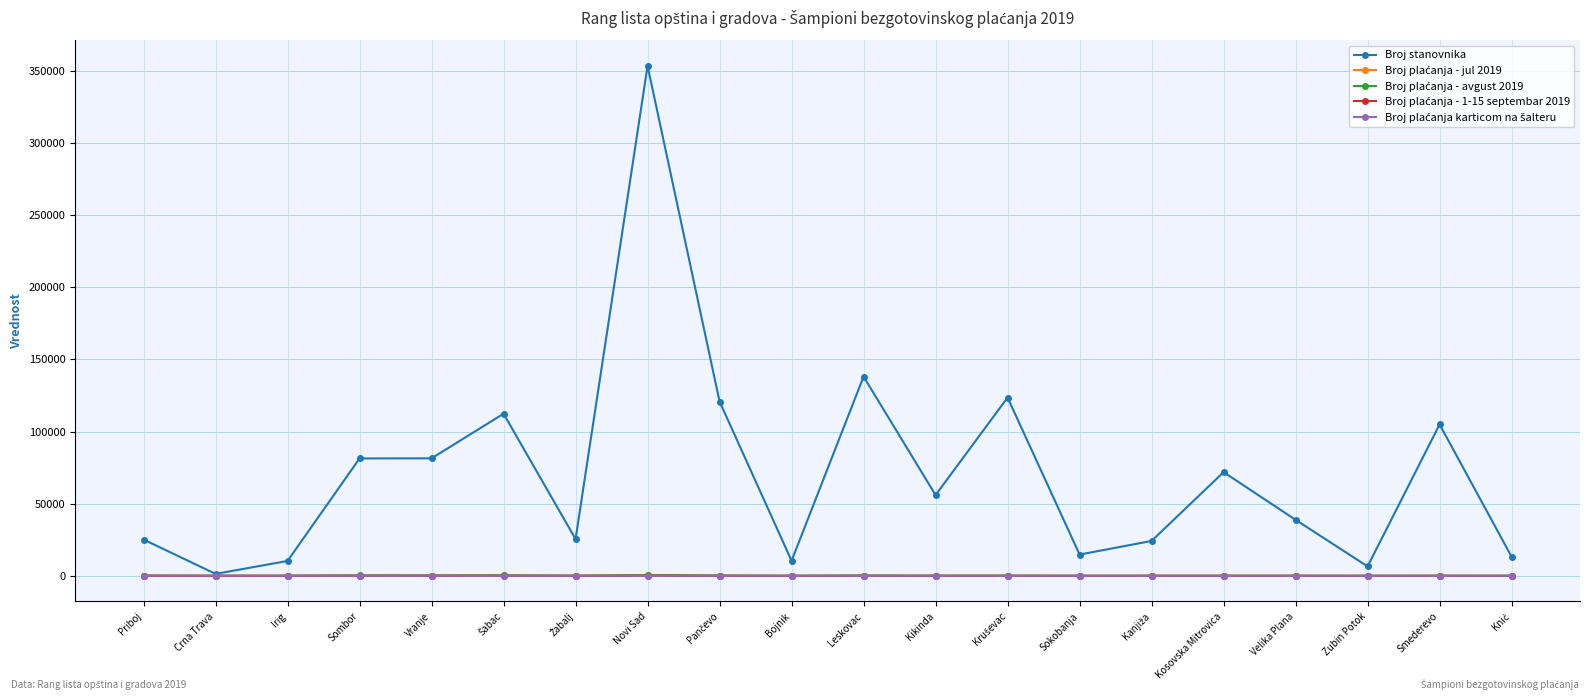

What is the label of the 11th point from the right?

Bojnik